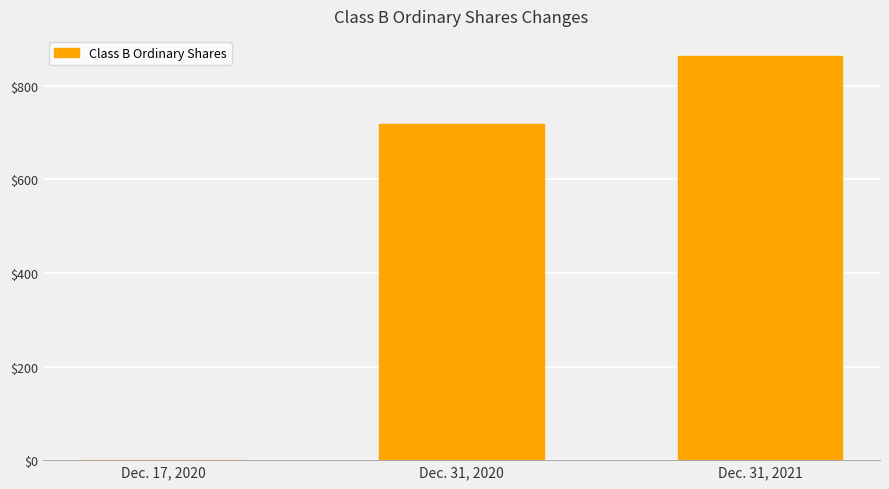

How many positive values are there?

2